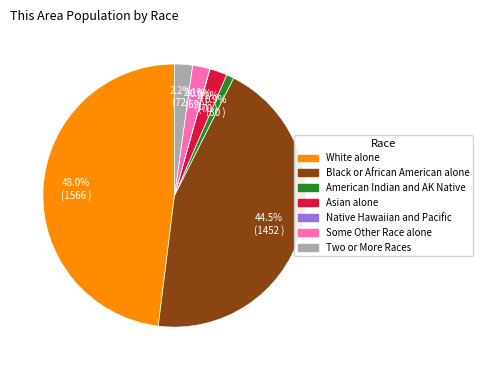

To the nearest percent, what is the combined percentage of Black or African American alone and Two or More Races?

47%